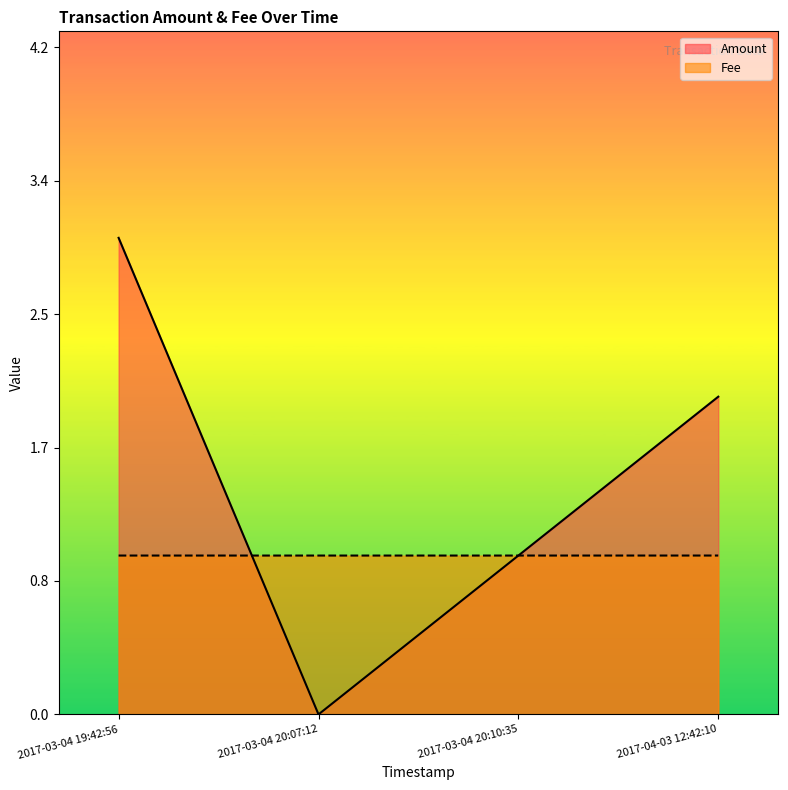

How many Fee values are between 1 and 2?

4